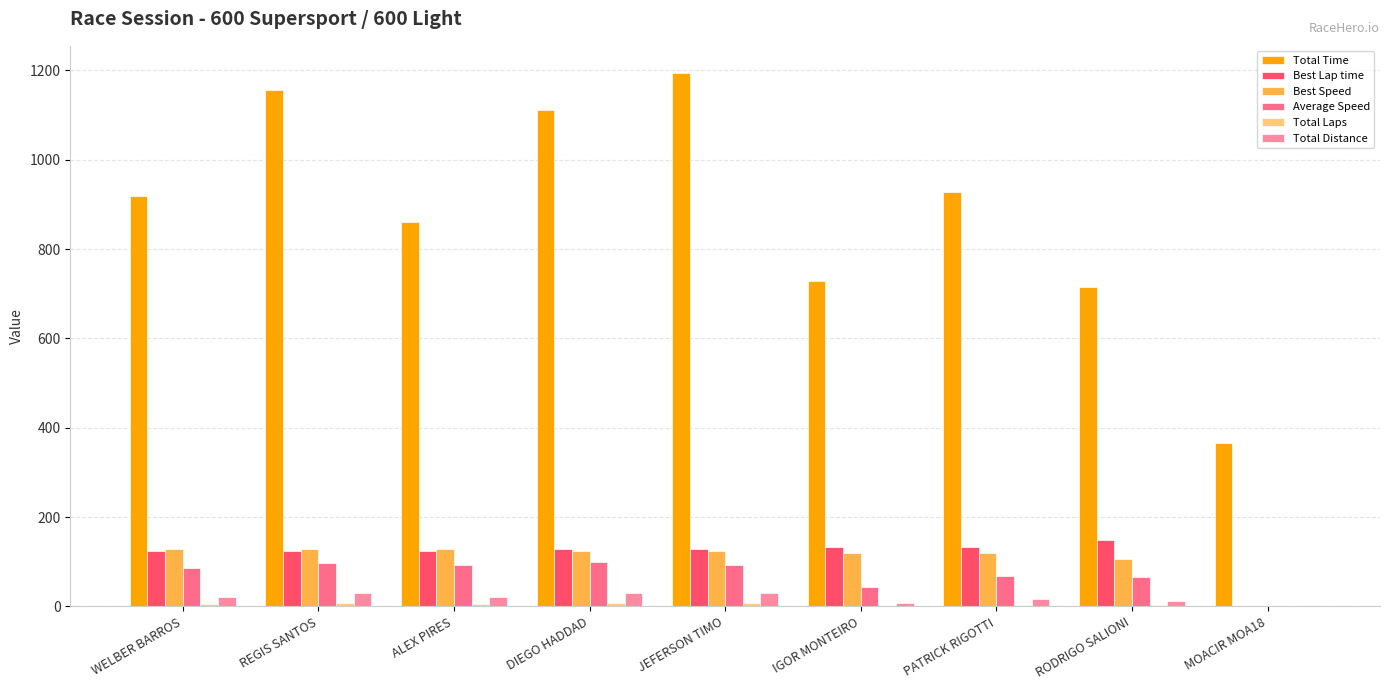

How many distinct data groups are displayed?

6